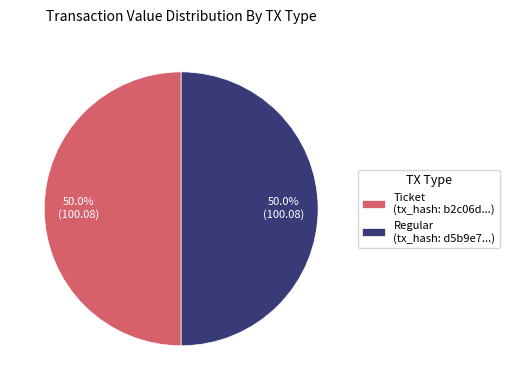

What percentage do Regular (tx_hash: d5b9e7...) and Ticket (tx_hash: b2c06d...) together represent?

100.0%